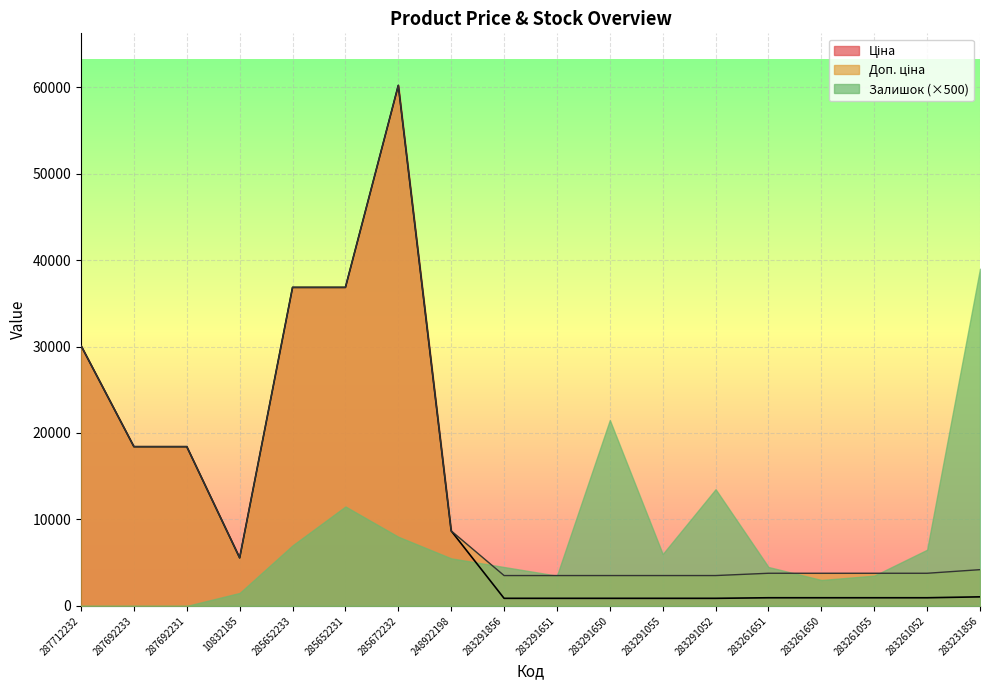

True or false: Доп. ціна has more than 0 points higher than both neighbors.

True